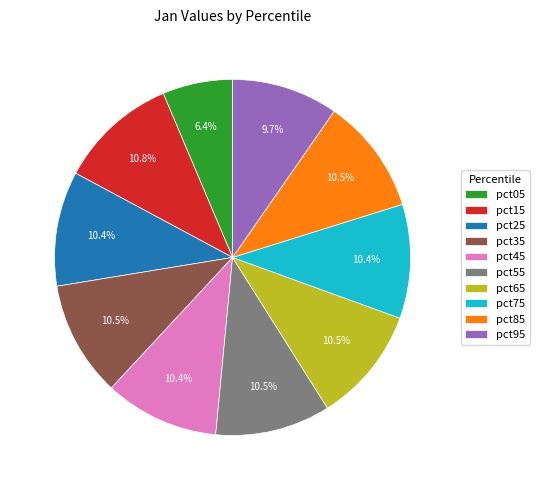

What is the smallest slice in the pie chart?

pct05